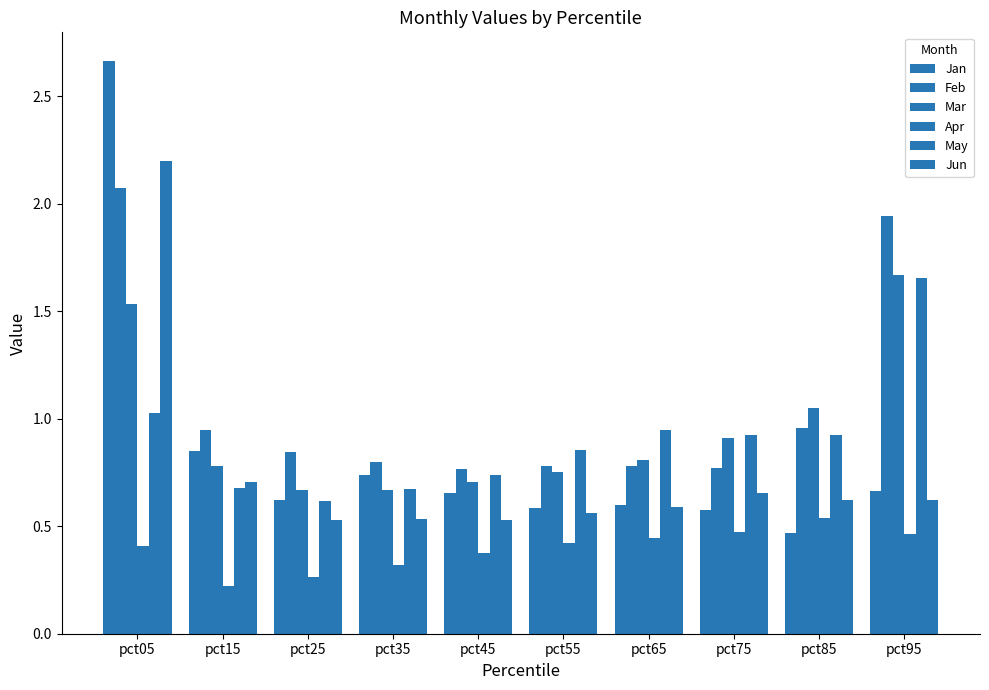

How many groups of bars are there?

10